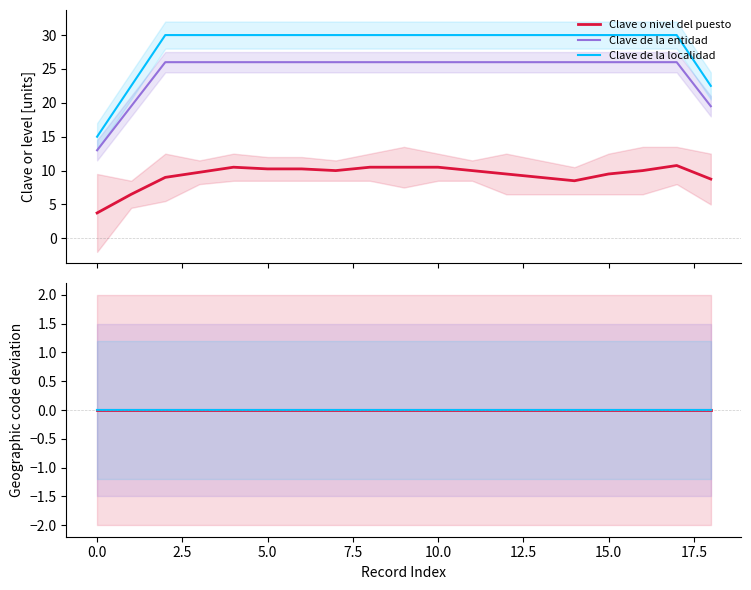

True or false: Clave del Municipio and Clave de la entidad intersect in this chart.

False